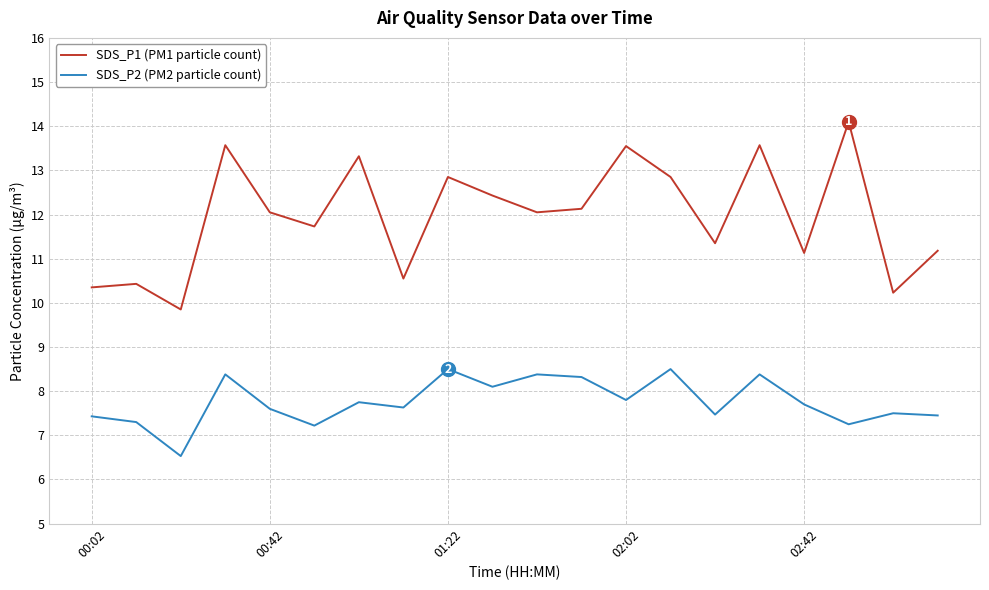

True or false: SDS_P1 (PM1 particle count) and SDS_P2 (PM2 particle count) cross at least once.

False